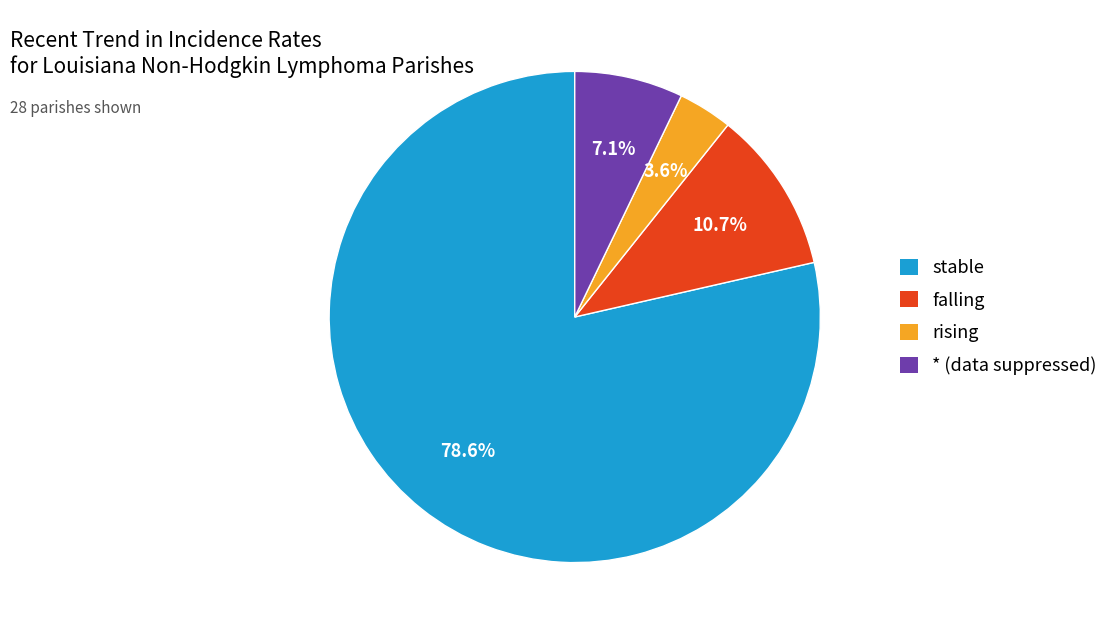

What is the ratio of the value at stable to the value at falling?

7.3